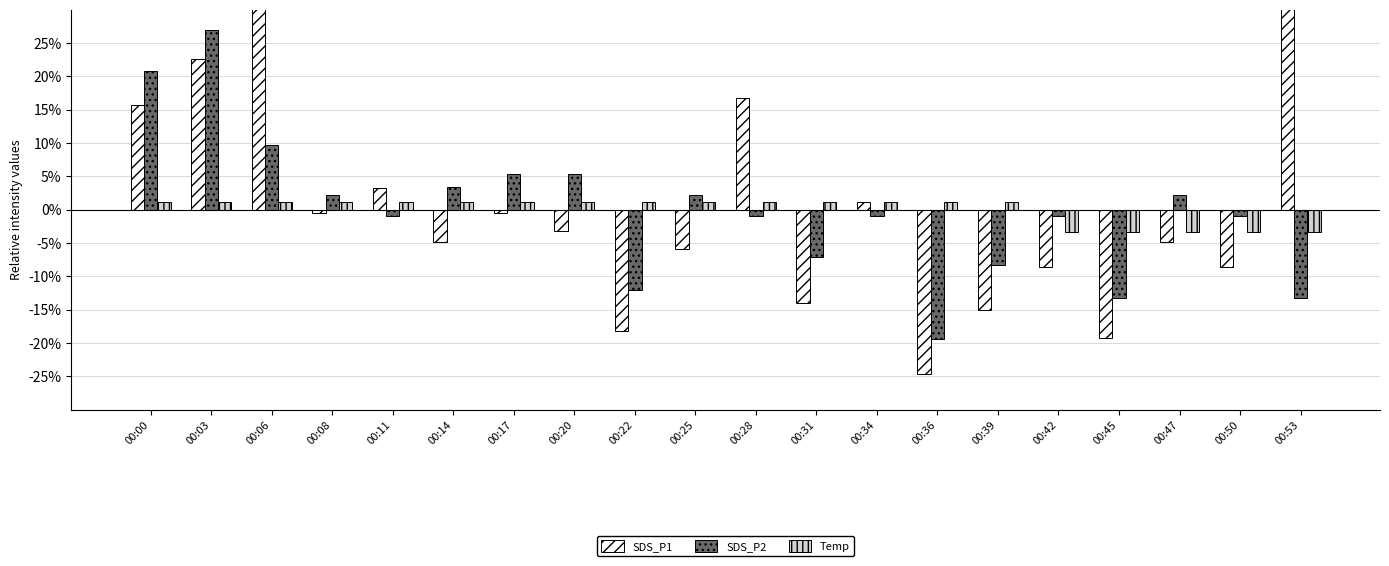

What is the lowest value of the SDS_P2 series?

-19.5